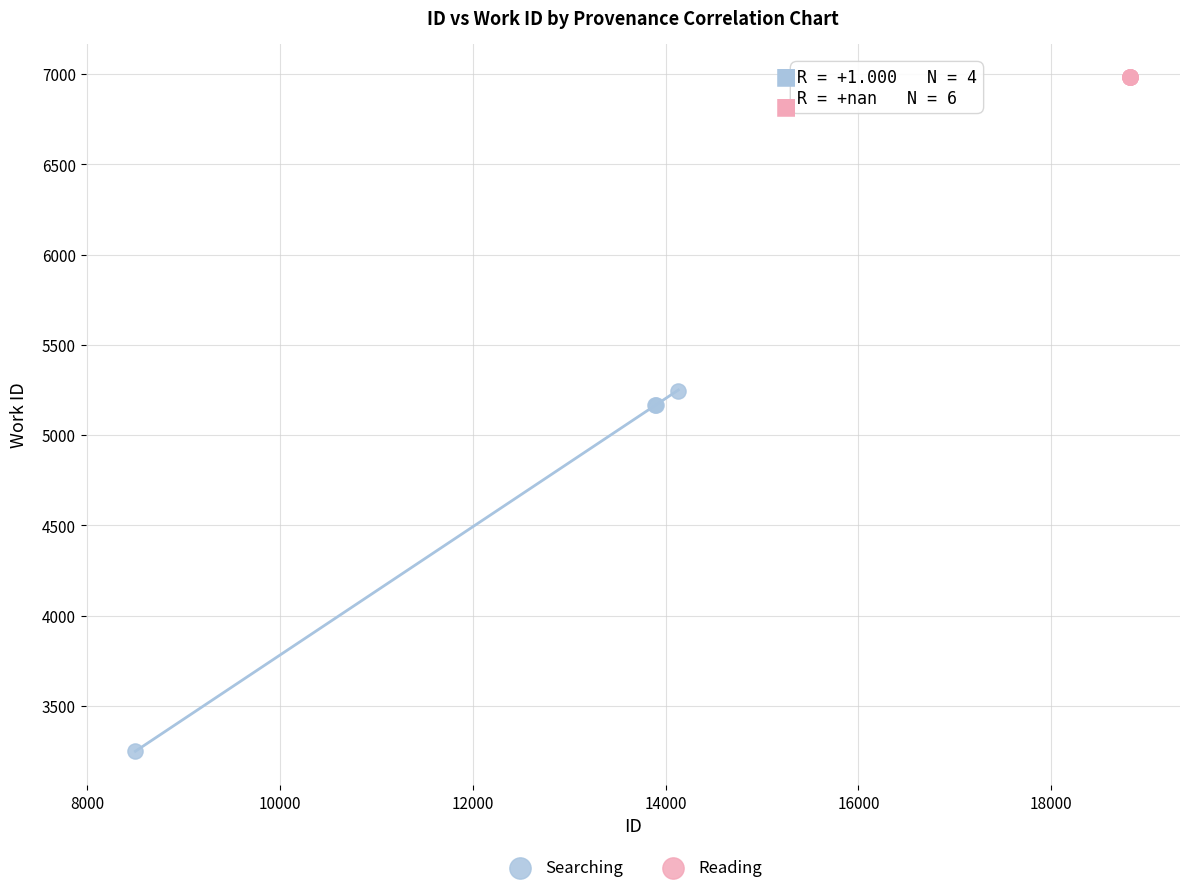

Which series reaches the minimum Y coordinate?

Searching